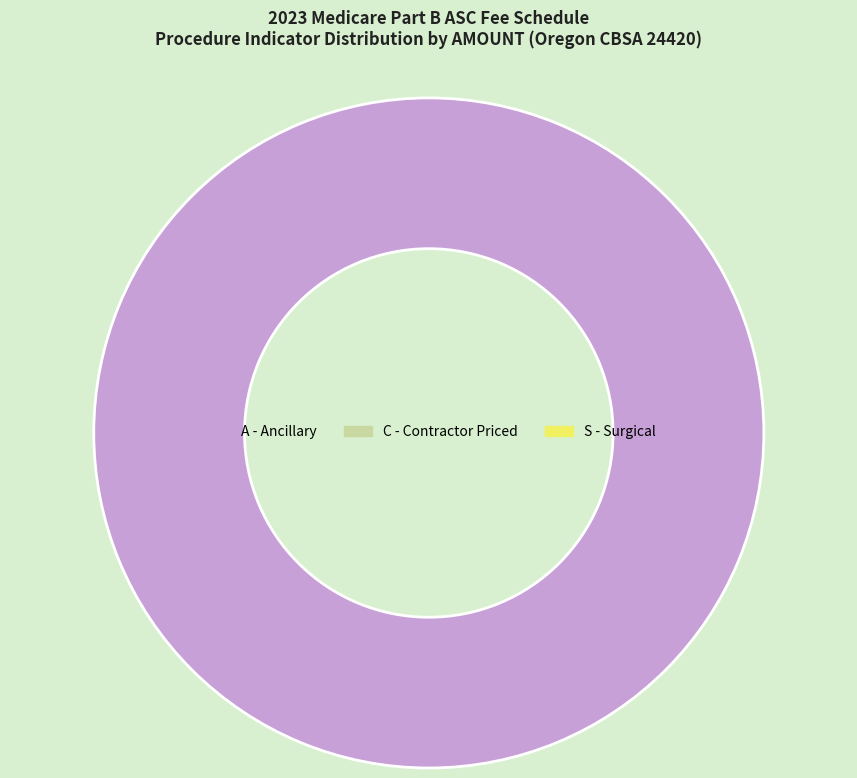

Count the number of slices in the pie.

1